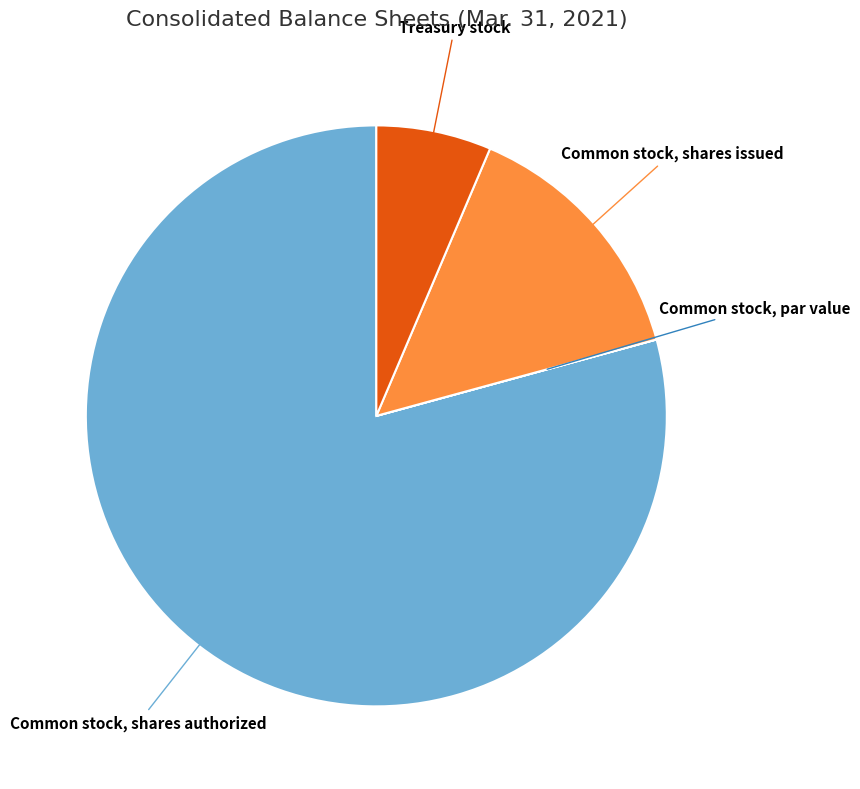

Does any single category account for the majority?

Yes